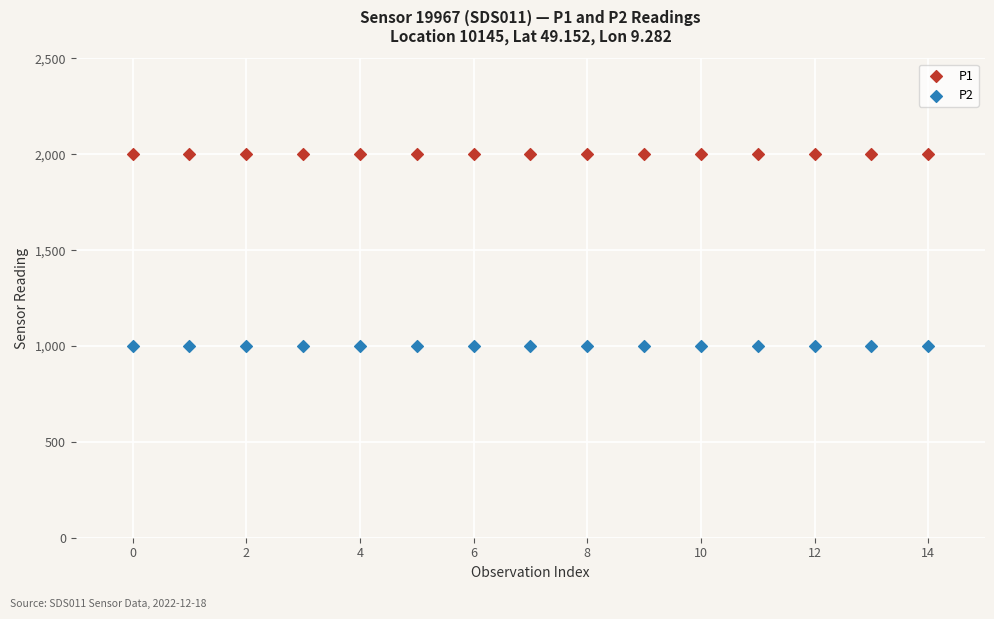

Which series reaches the maximum Y coordinate?

P1